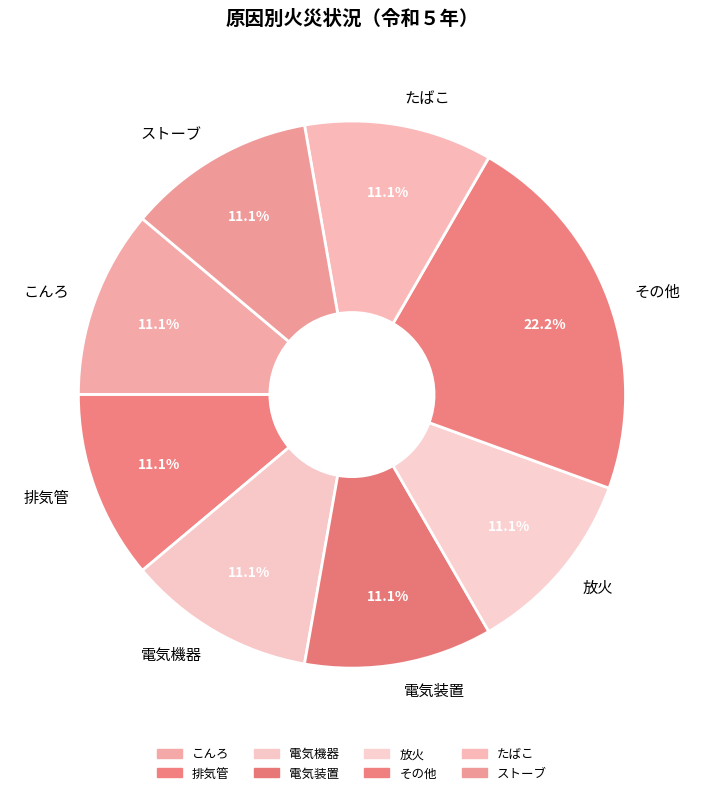

What percentage is the 排気管 slice, to the nearest percent?

11%